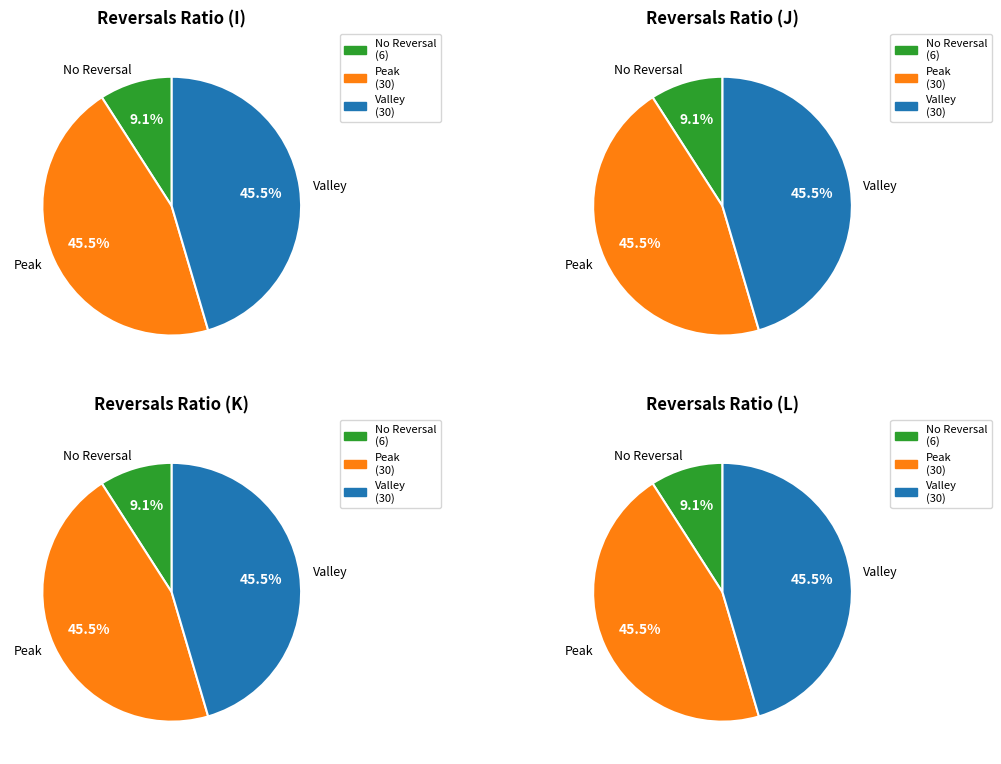

Do I and K together represent more than half of the pie?

No